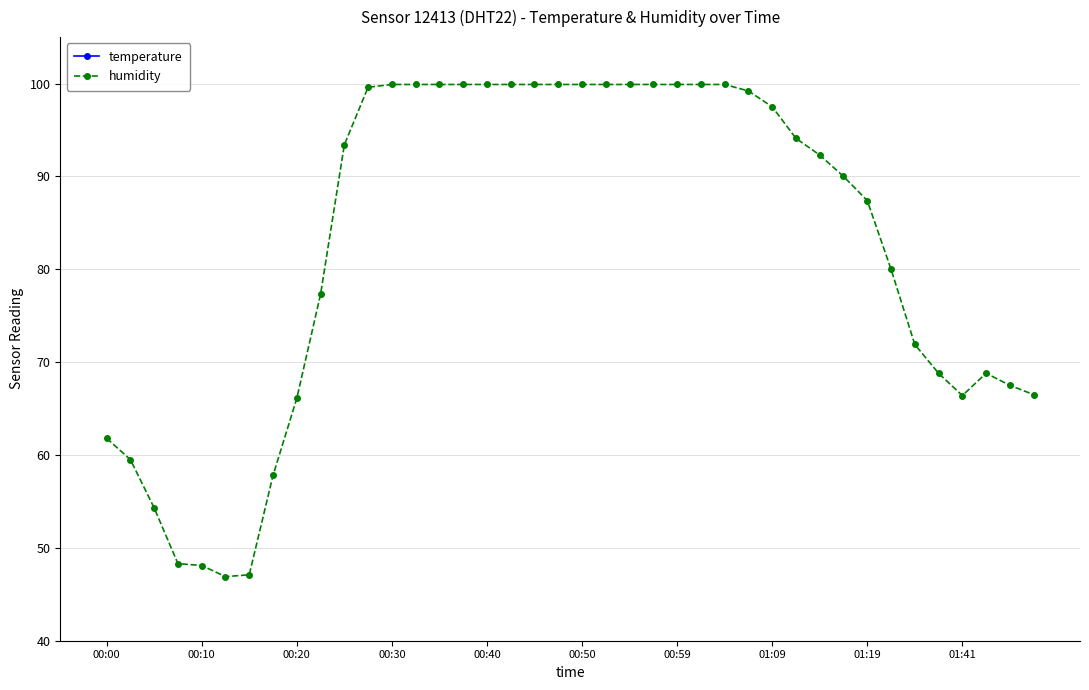

What is the lowest value of the humidity series?

46.9